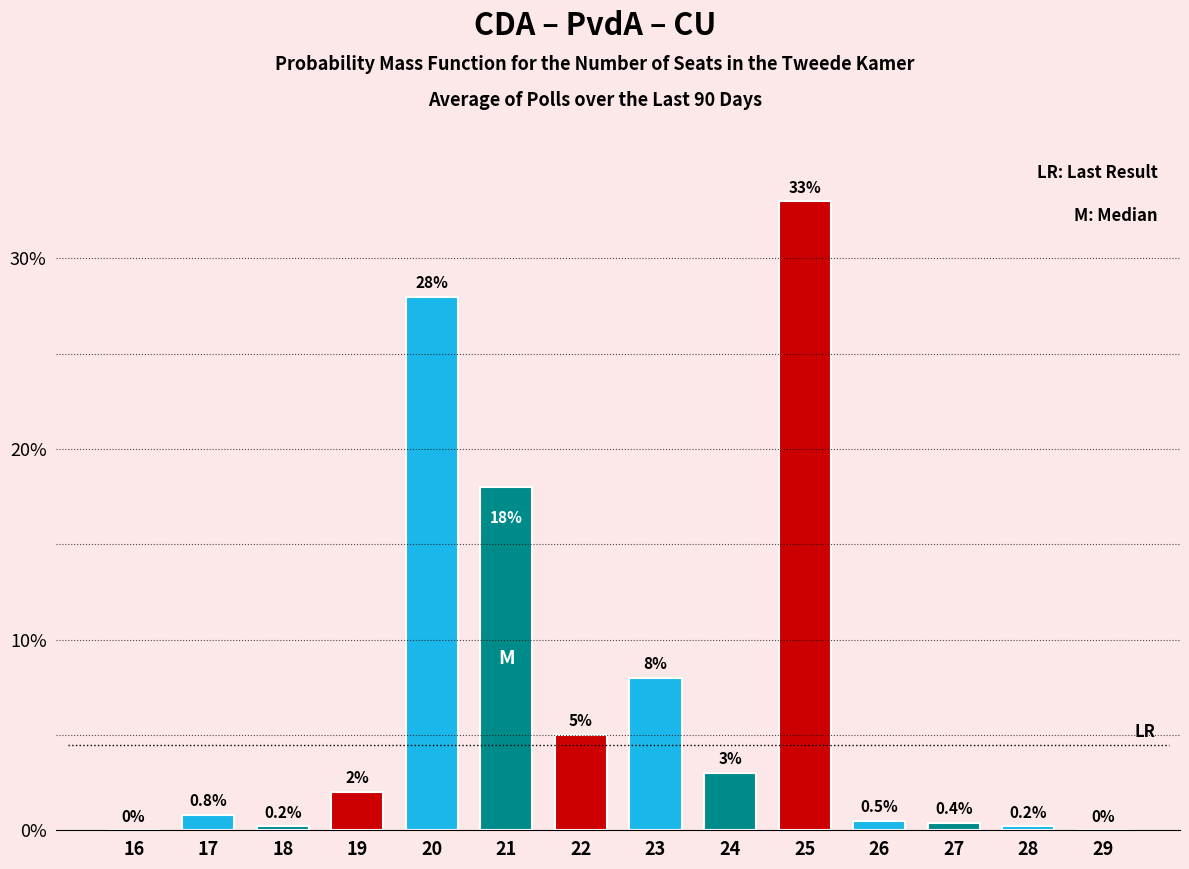

Reading left to right, transcribe all the data shown in this chart.

16=0.0	17=0.8	18=0.2	19=2.0	20=28.0	21=18.0	22=5.0	23=8.0	24=3.0	25=33.0	26=0.5	27=0.4	28=0.2	29=0.0